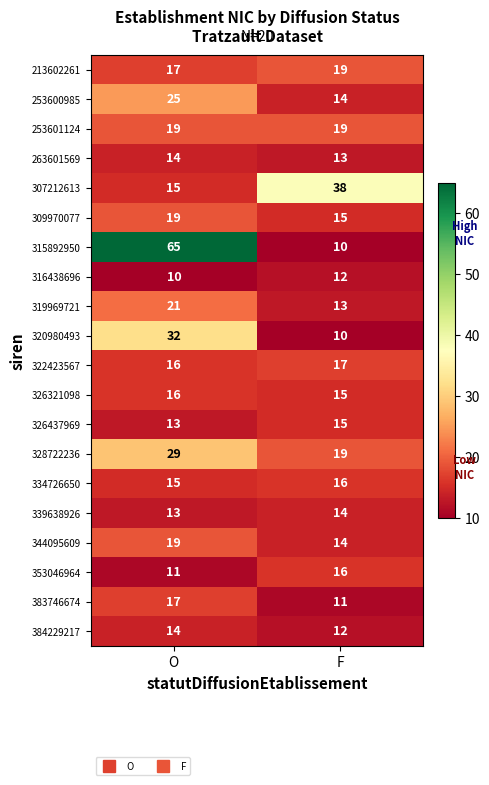

At which category is the sum across all series the highest?

O